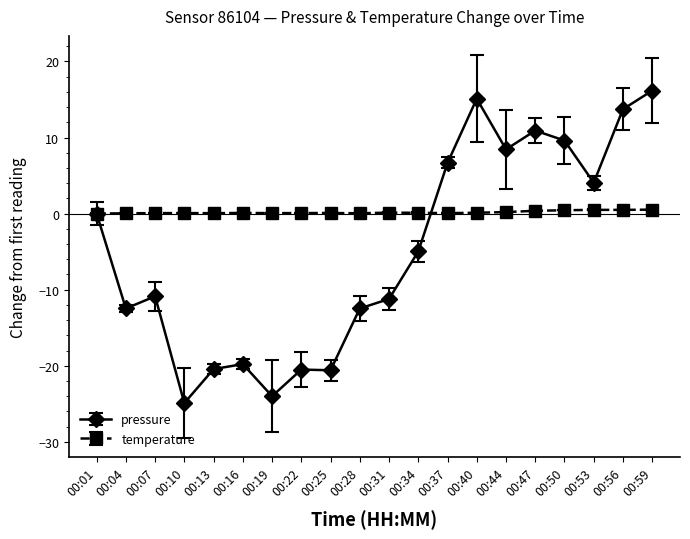

How many values in the pressure series are below -4?

11